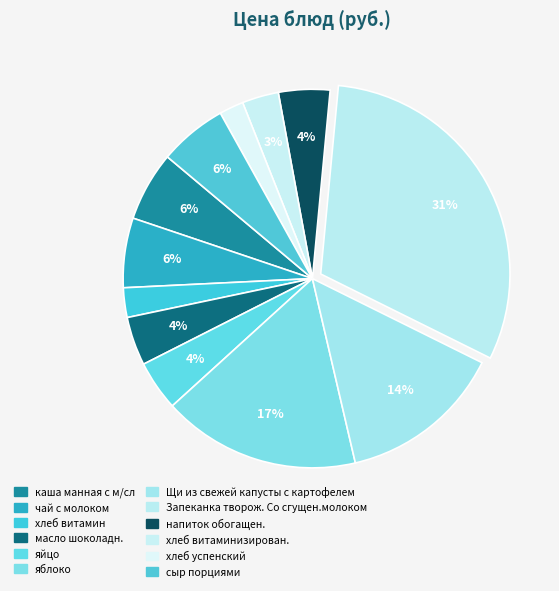

How many slices are in this pie chart?

12